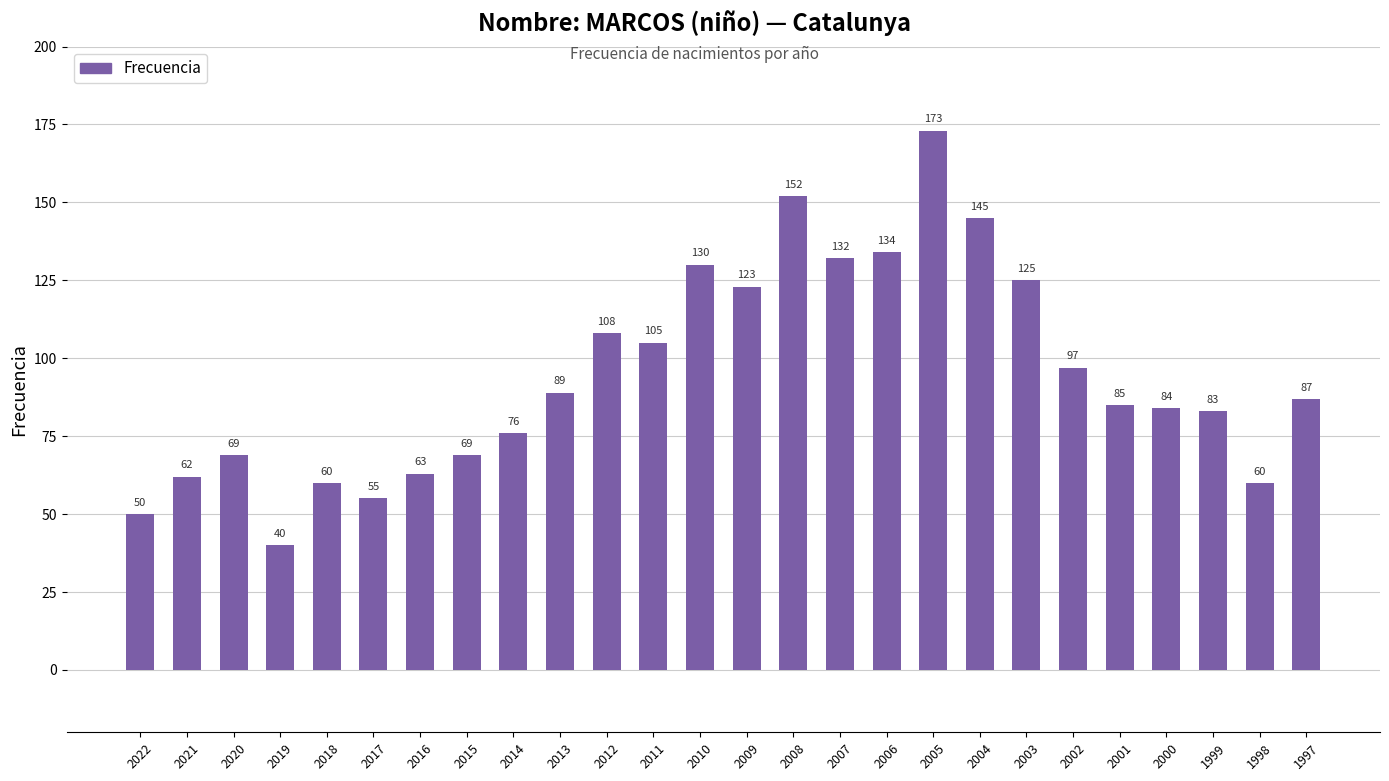

What is the value of the 16th bar from the left?

132